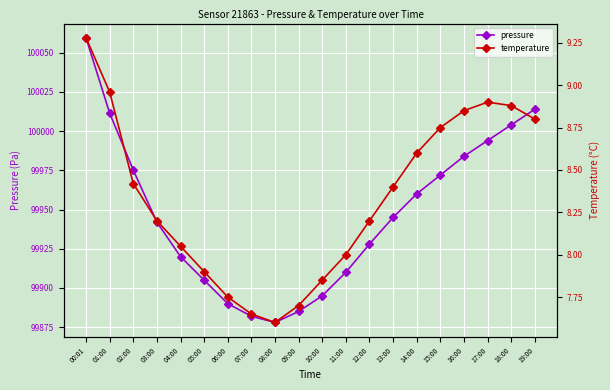

Where does the temperature series first go above 8?

00:01